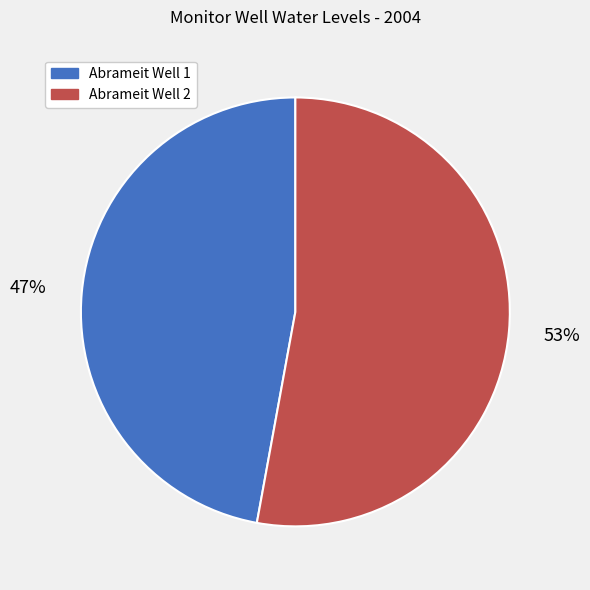

Is it true that Abrameit Well 1 is 58% of the pie?

False